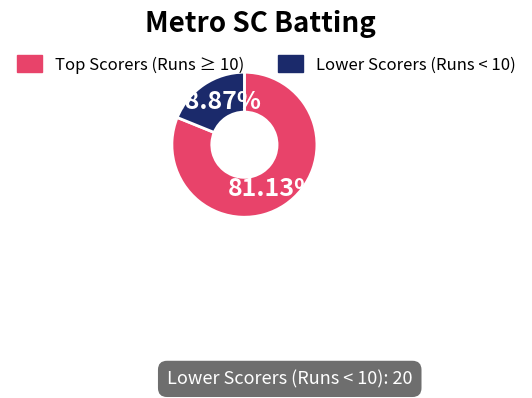

Rank the categories by value from lowest to highest.

Lower Scorers (Runs < 10), Top Scorers (Runs ≥ 10)